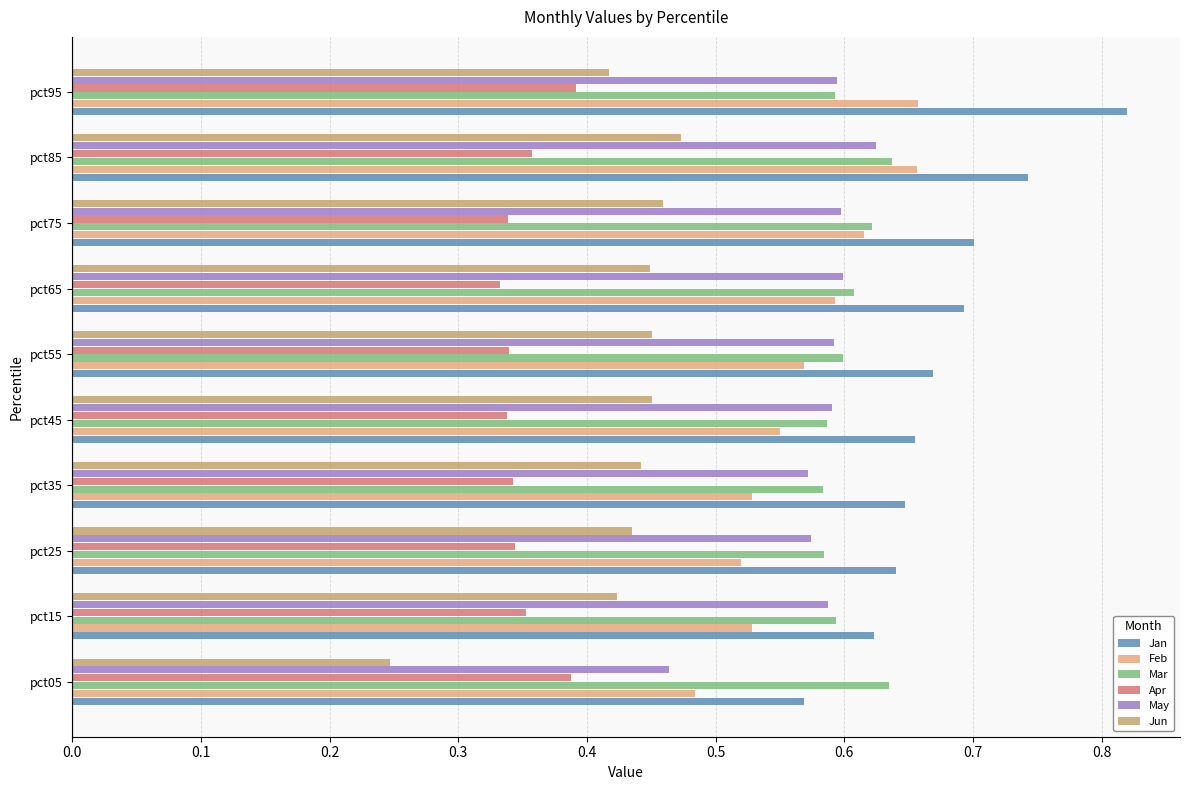

The value of Mar at pct55 is 0.8. True or false?

False